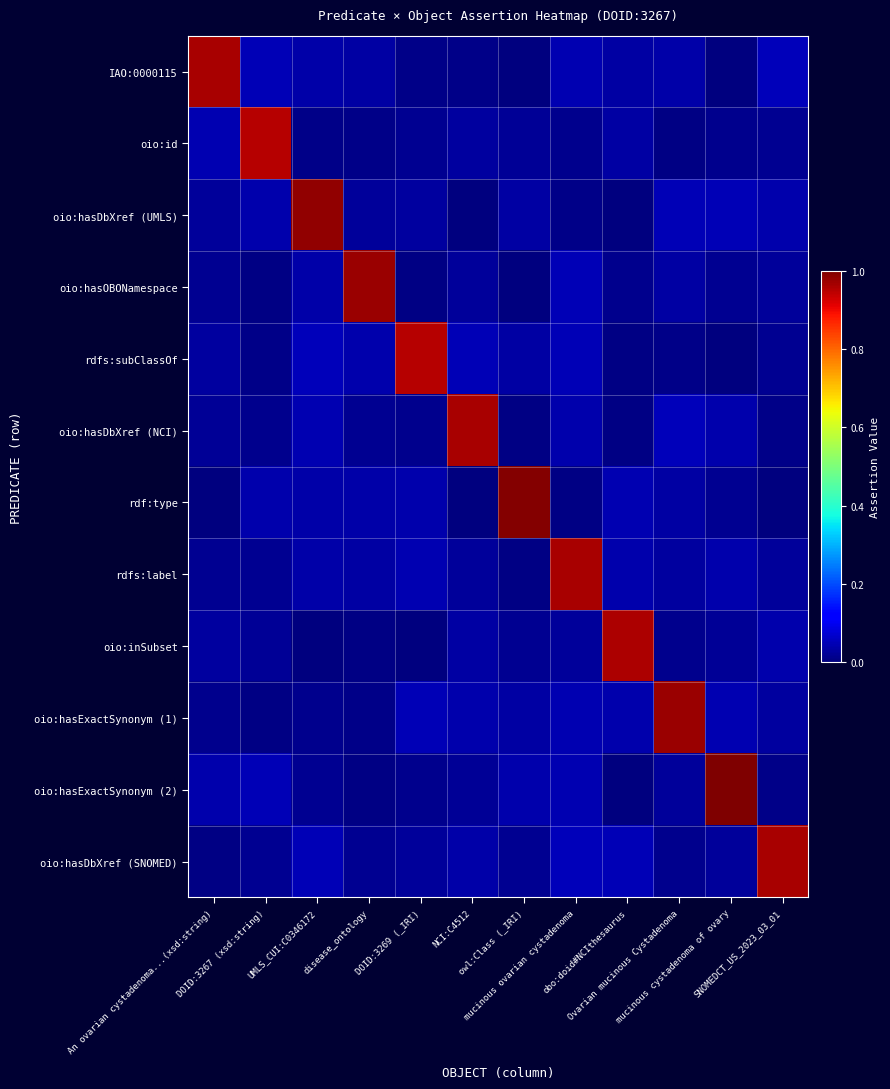

At which category is the sum across all series the highest?

mucinous ovarian cystadenoma